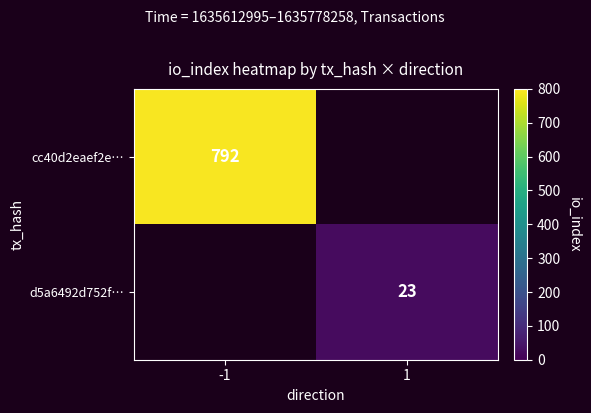

At which category does the chart reach its minimum across all series?

1